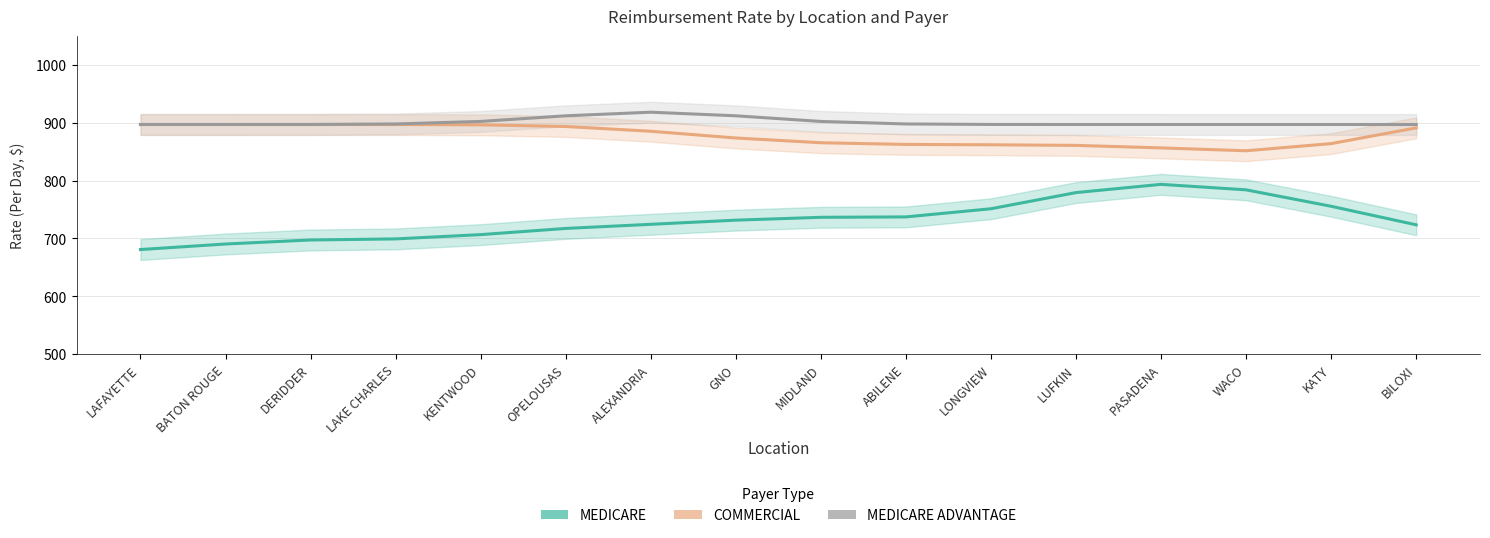

True or false: MEDICARE ADVANTAGE and COMMERCIAL cross at least once.

False